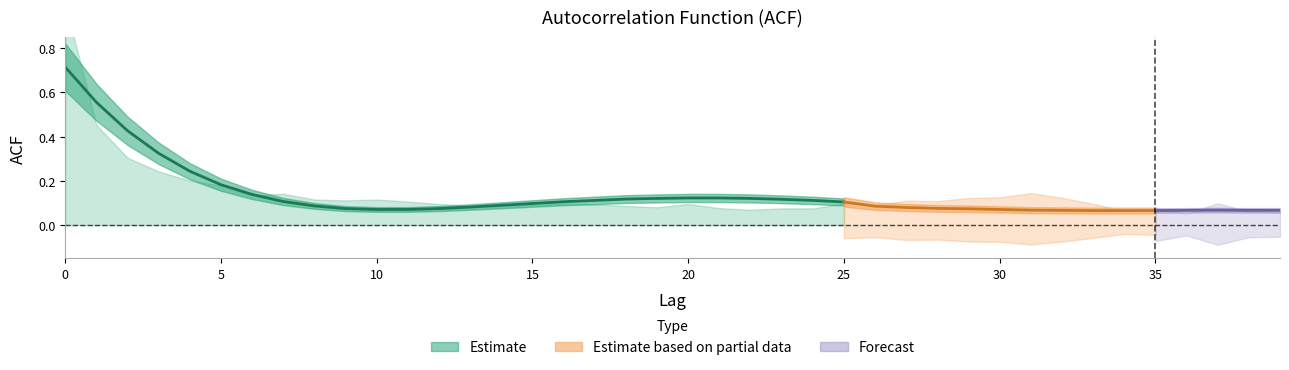

How many interior local peaks does the acf_li series have?

9